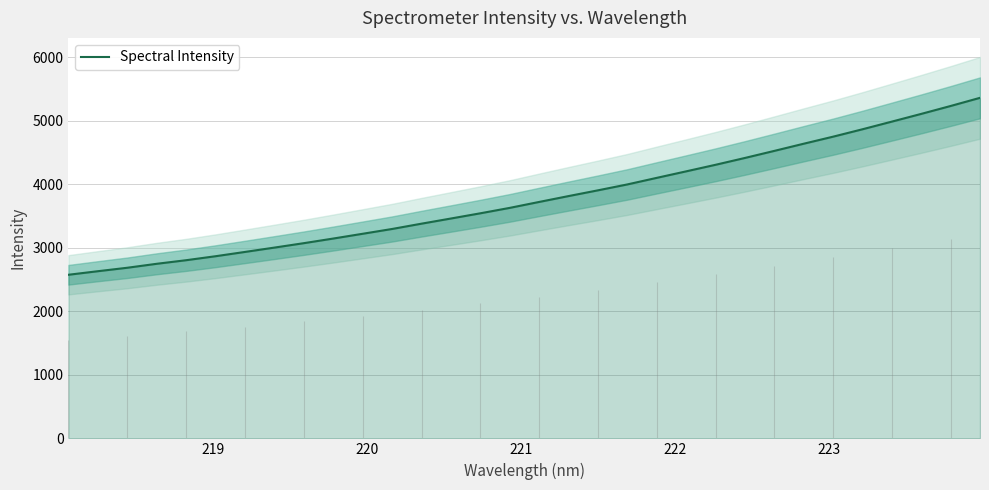

How many values are below 3720?

16